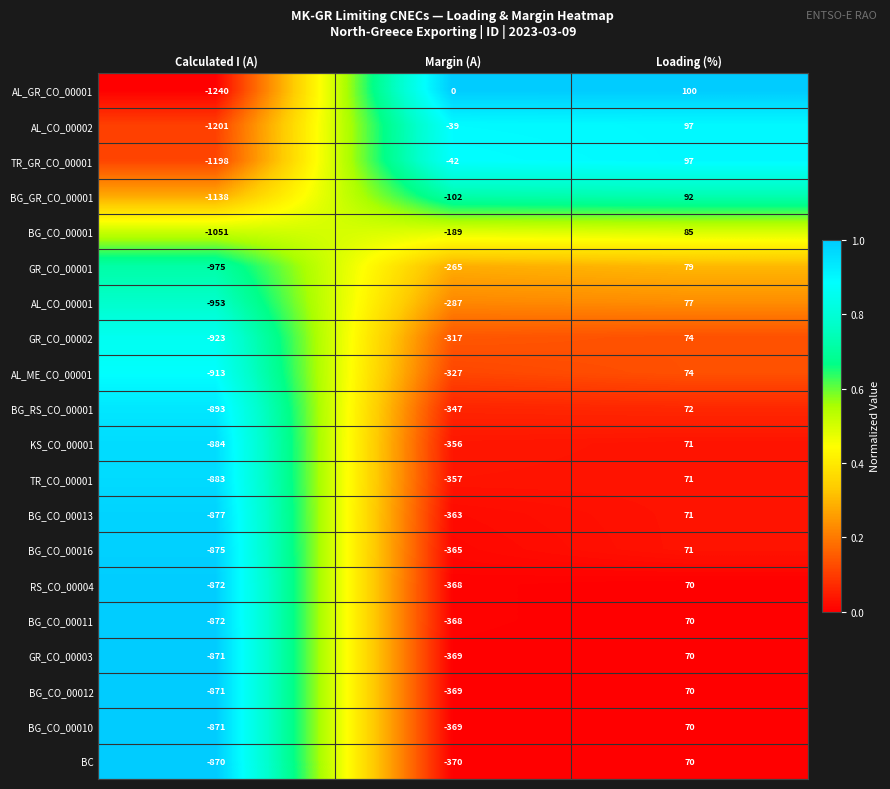

What is the sum of the GR_CO_00001 values at Loading (%) and Calculated I (A)?

-896